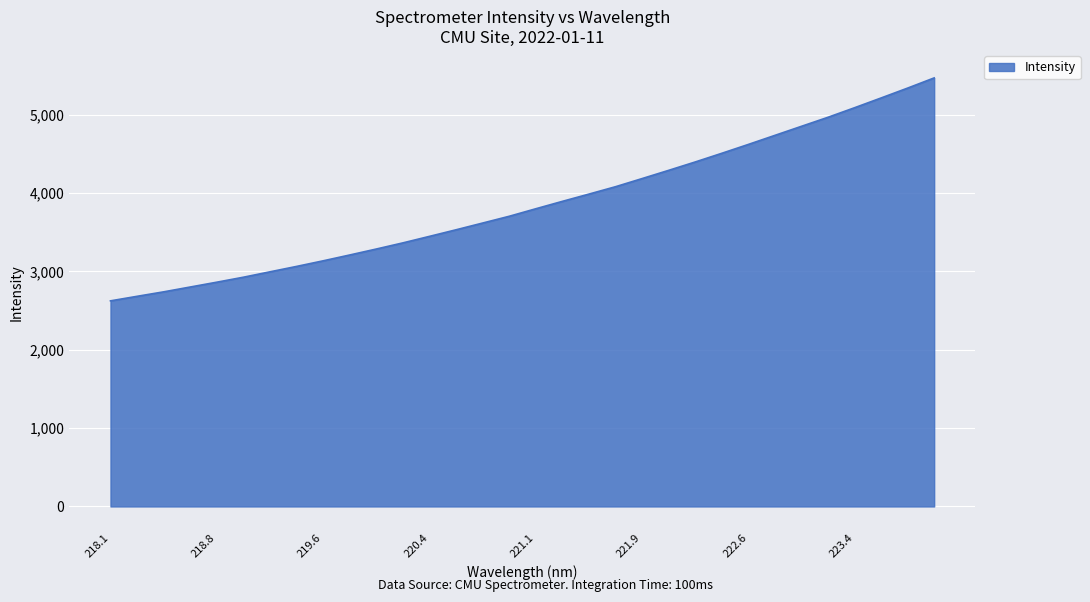

What is the maximum value shown in the chart?

5469.3